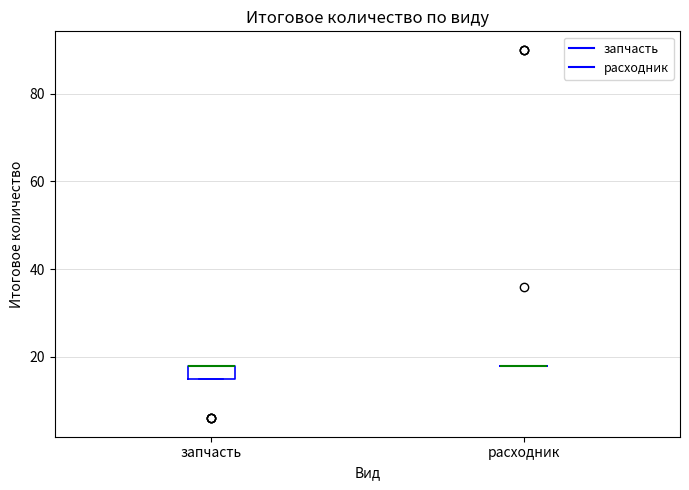

Comparing the boxes themselves (not the whiskers), which one is the tallest?

запчасть